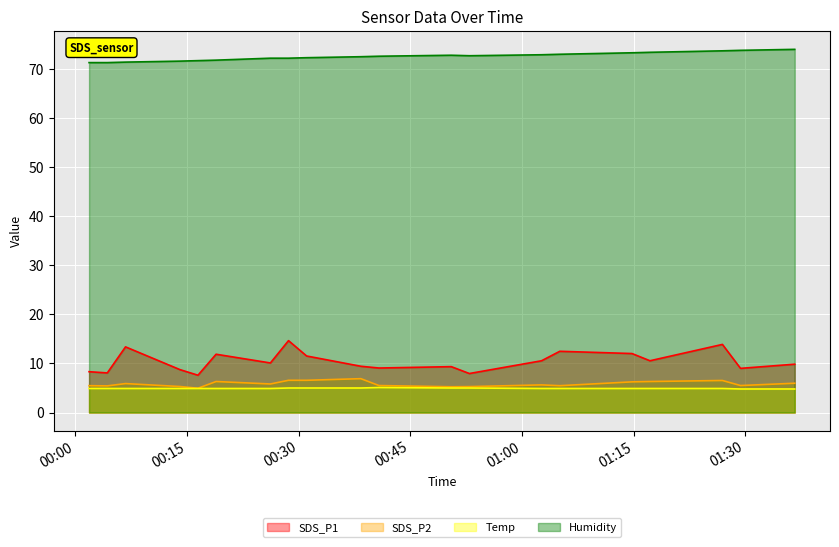

What is the sum of all SDS_P2 values?

116.9